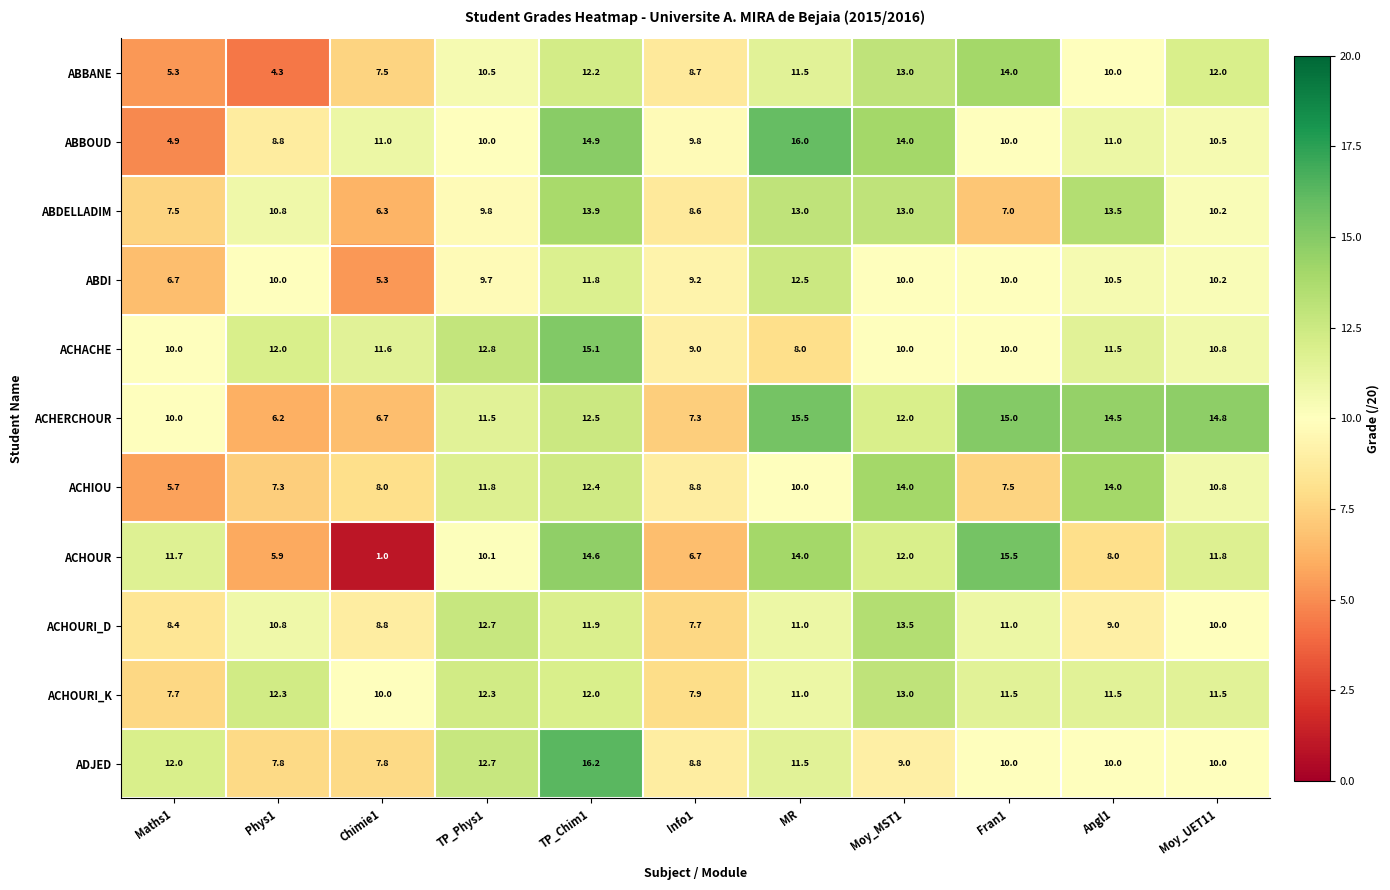

What is the total value across all series at Angl1?

123.5